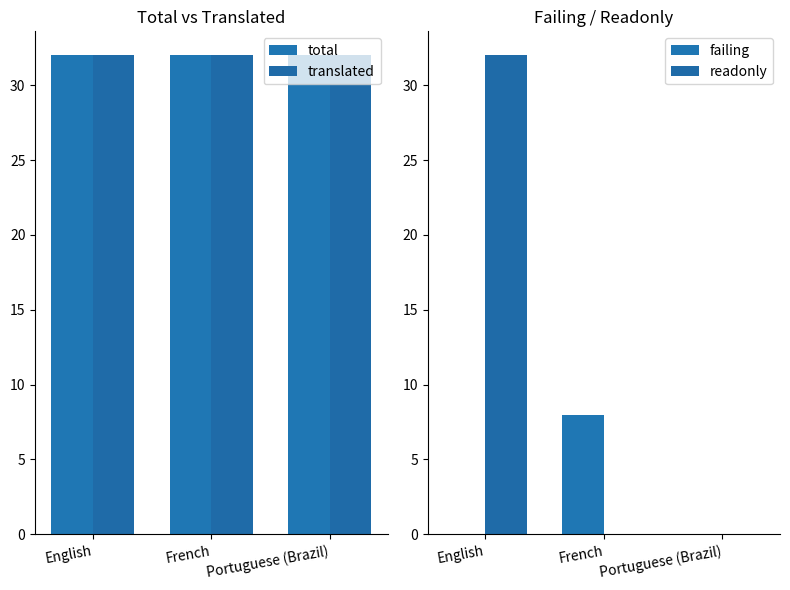

What is the label of the 2nd bar from the left?

French